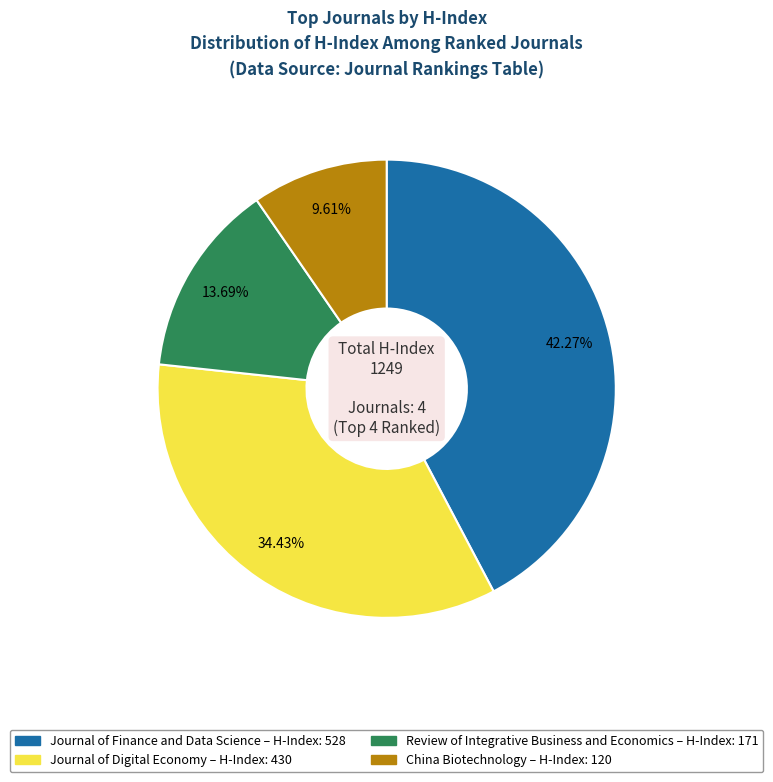

How many slices are in this pie chart?

4